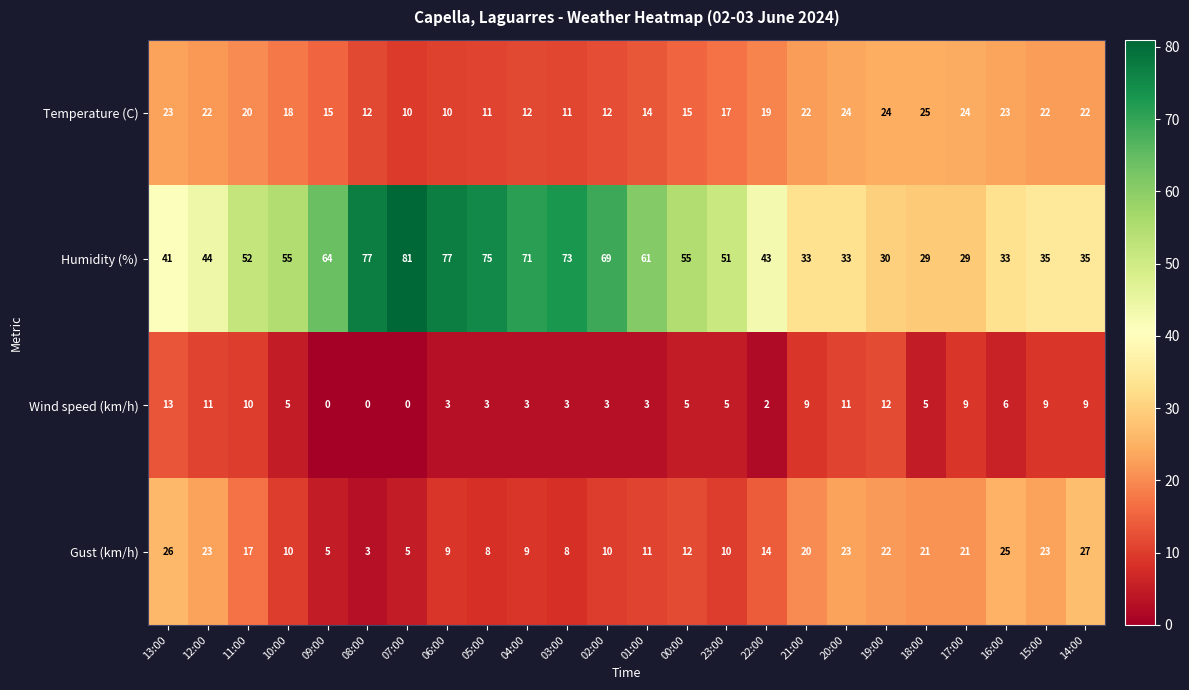

At which category is the sum across all series the highest?

13:00